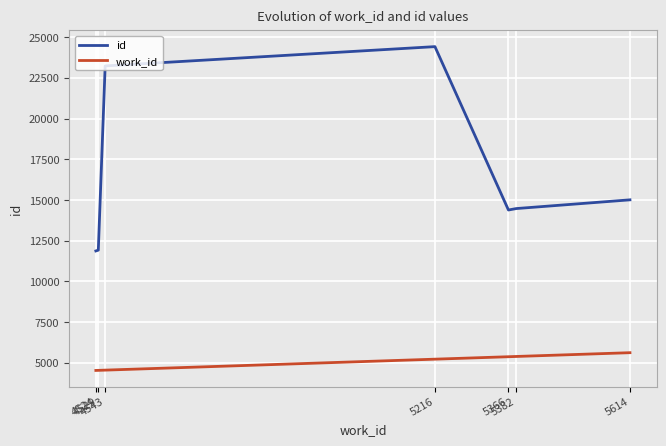

What is the difference between the id values at 5216 and 4529?

12502